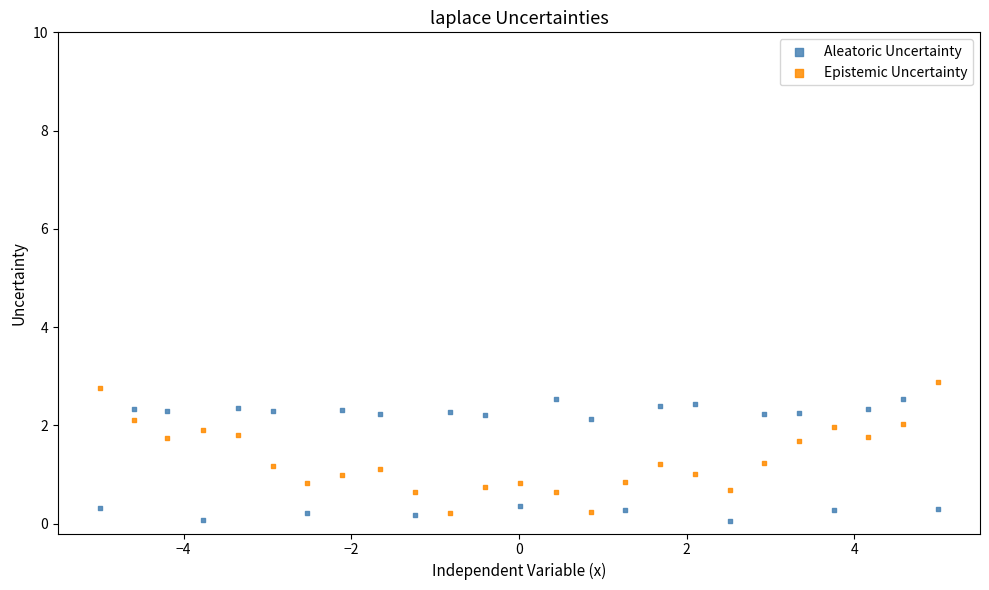

Across all data points, what is the range of X values (max minus min)?

10.0